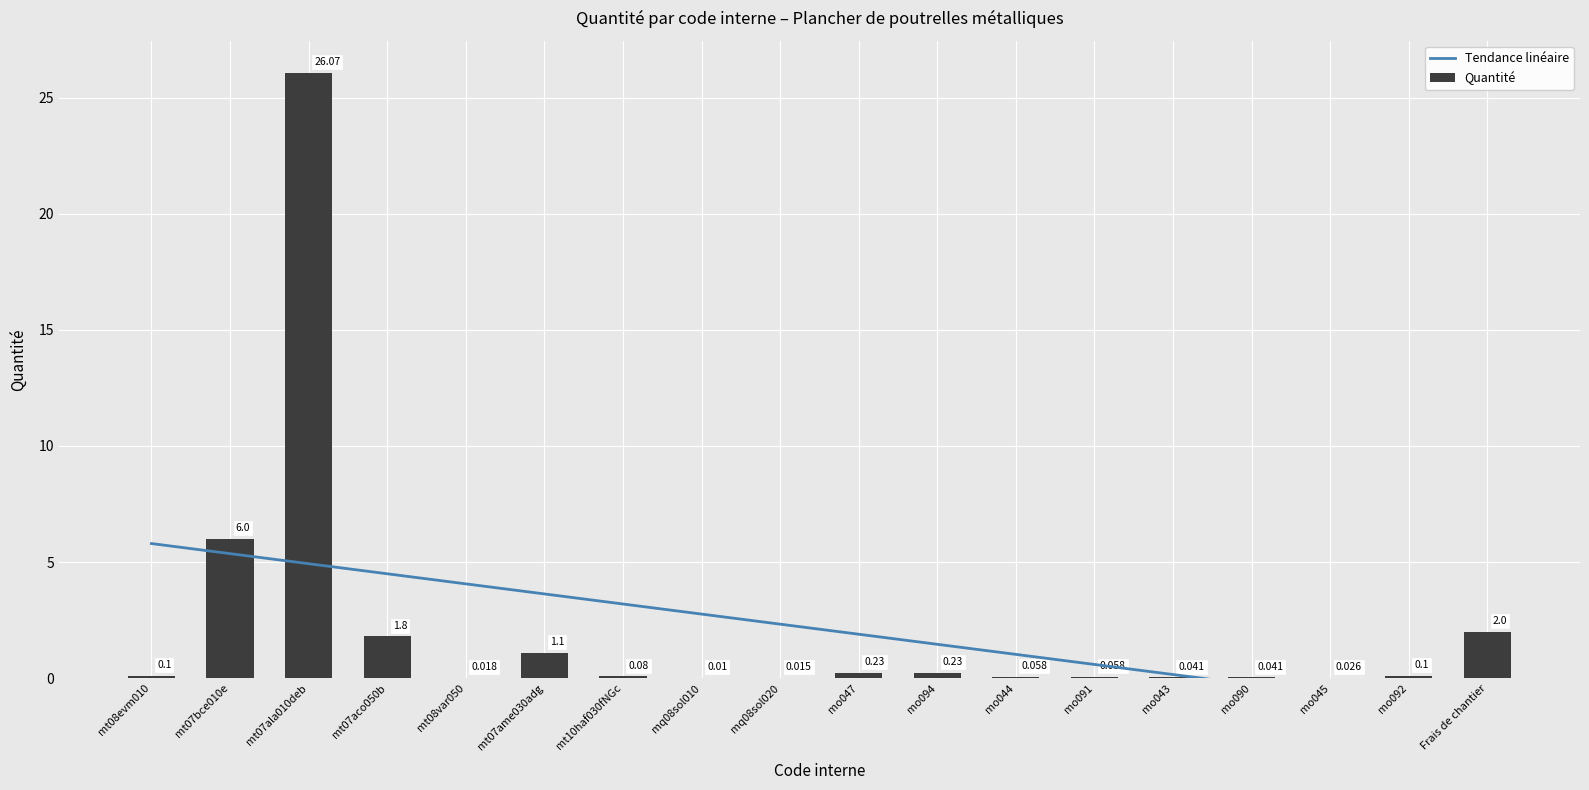

Where is Quantité nearest to the value 13?

mt07bce010e